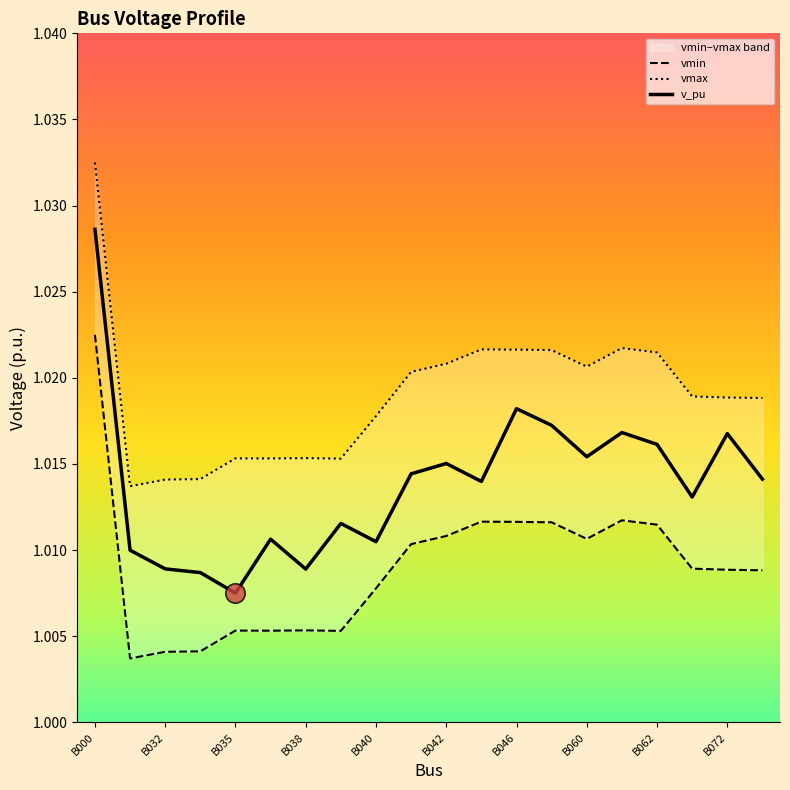

Count the number of categories in the chart.

20